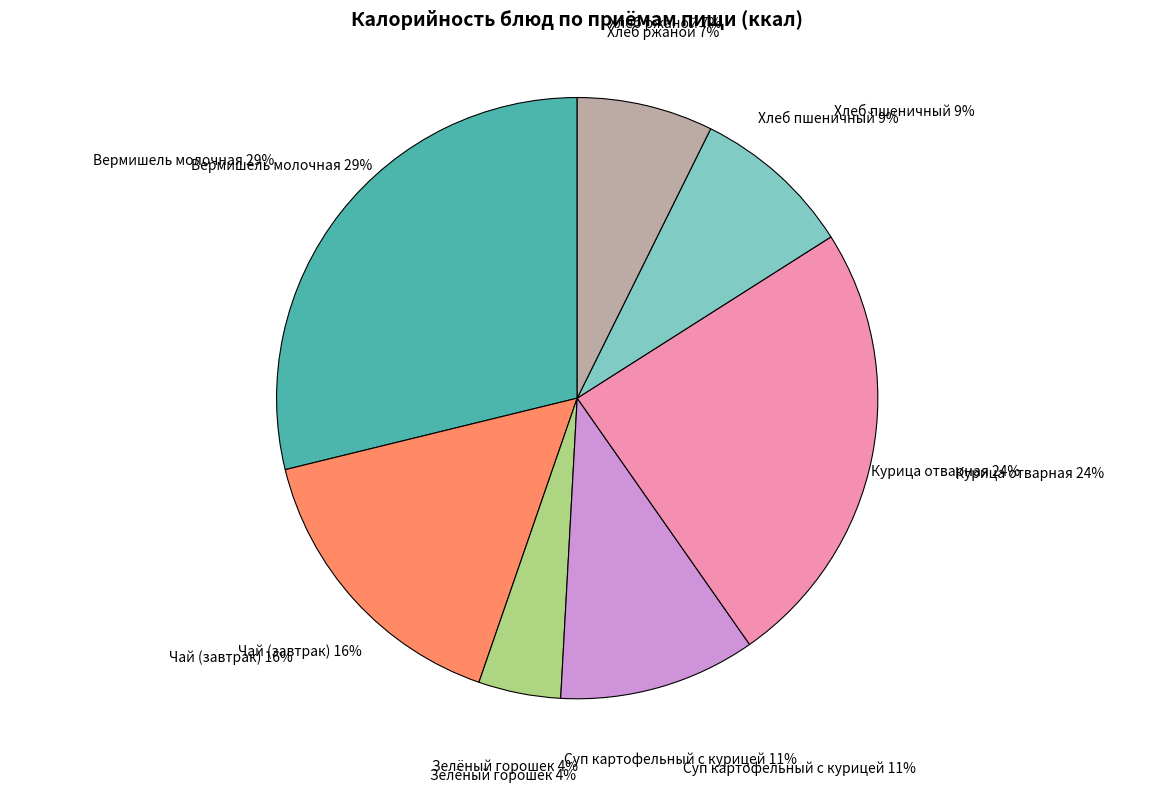

What percentage is the Хлеб ржаной slice, to the nearest percent?

7%